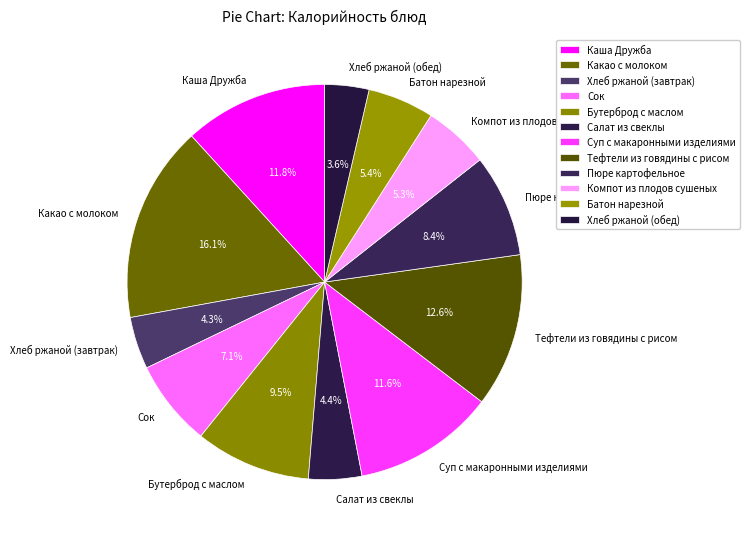

Between Хлеб ржаной (завтрак) and Пюре картофельное, which is larger?

Пюре картофельное